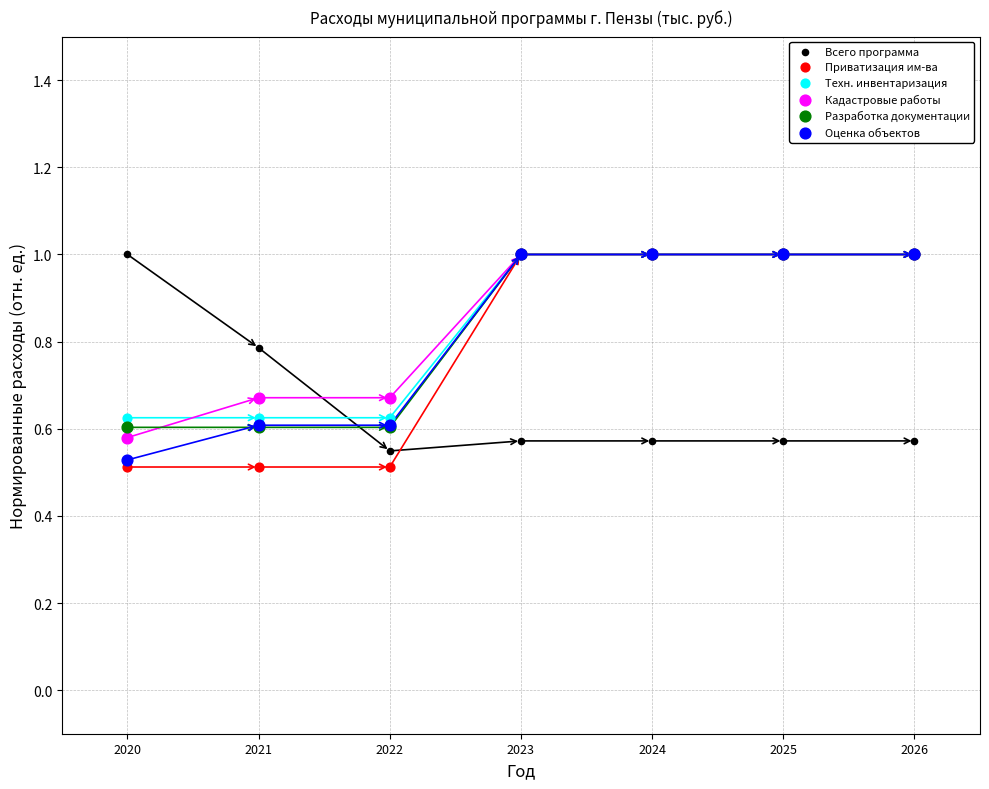

Which series contains the lowest Y value?

Приватизация им-ва